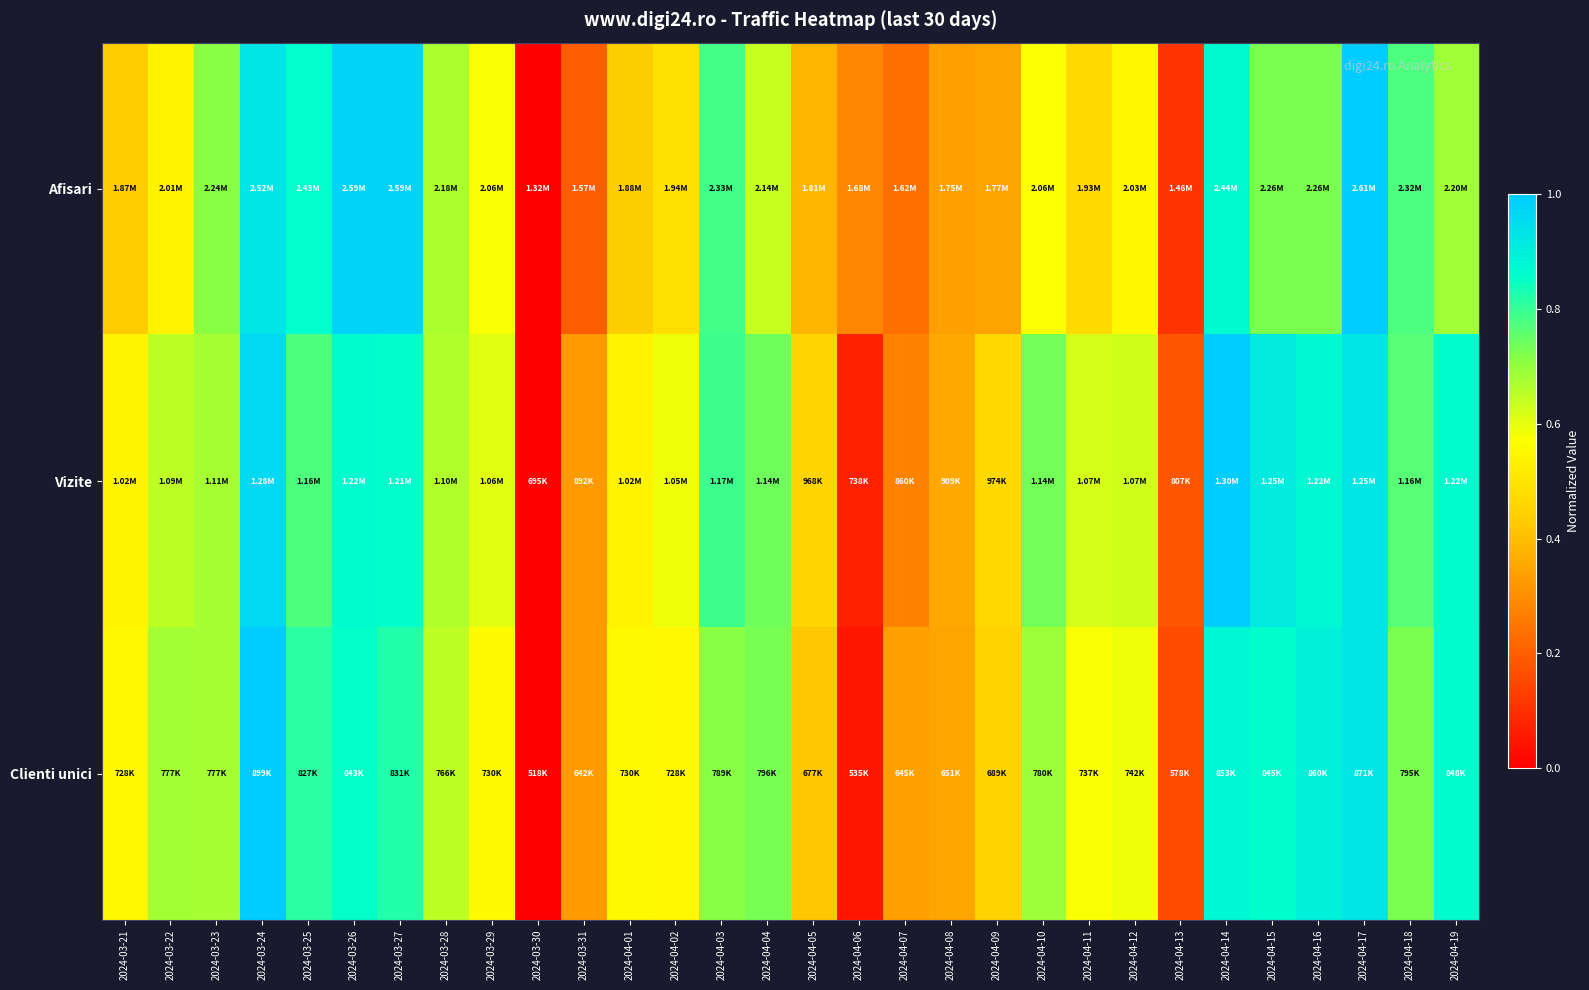

Which series has the largest range (max minus min)?

Afisari